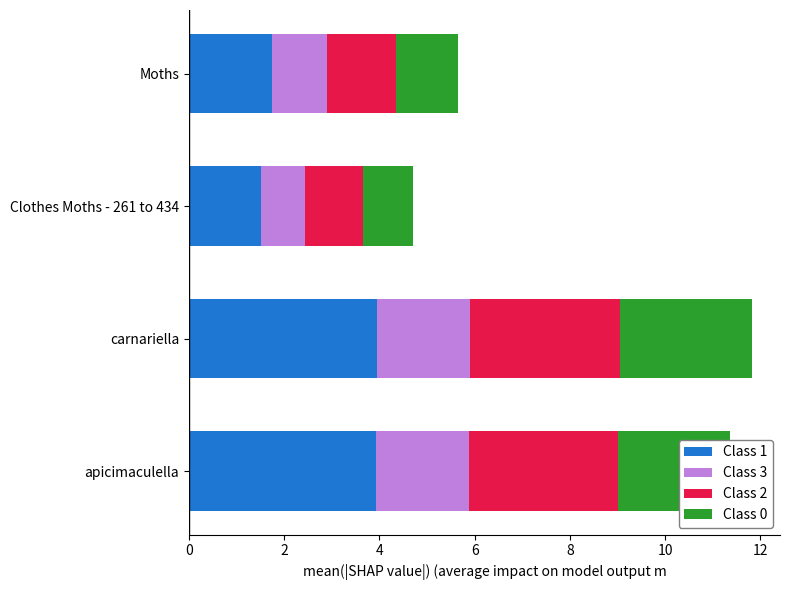

What is the sum of all Class 1 values?

11.1